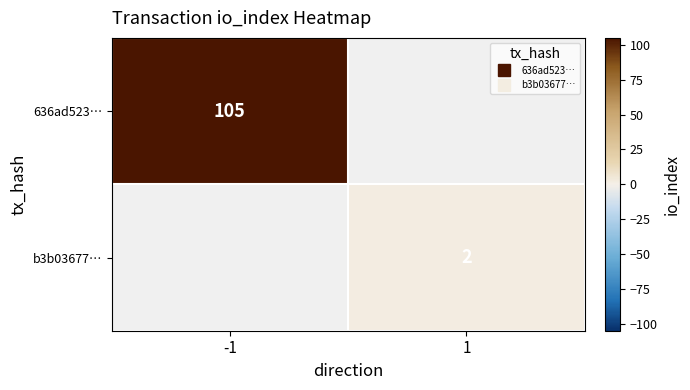

How many data points in 636ad523… are less than 105?

1